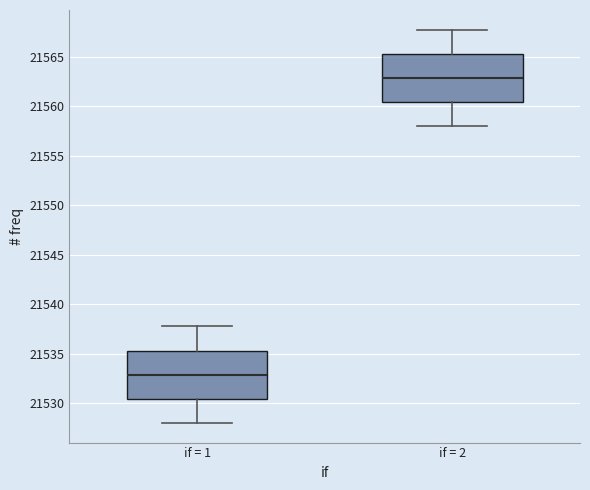

Reading left to right, read every box against the y-axis: the position of its median line, the range the box covers, and the ends of its whiskers. The values are not printed on the chart, so give them approximately, as read against the axis.

if = 1: median 21533.0, box 21530.5 to 21535.5, whiskers 21528.0 to 21538.0
if = 2: median 21563.0, box 21560.5 to 21565.5, whiskers 21558.0 to 21568.0